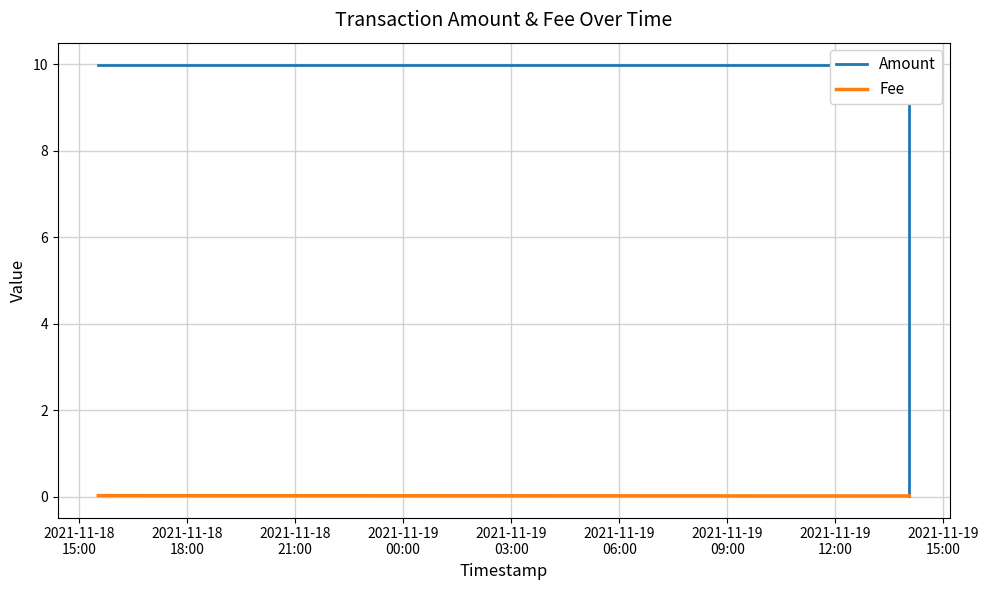

Does the chart display data point markers on the line(s)?

No